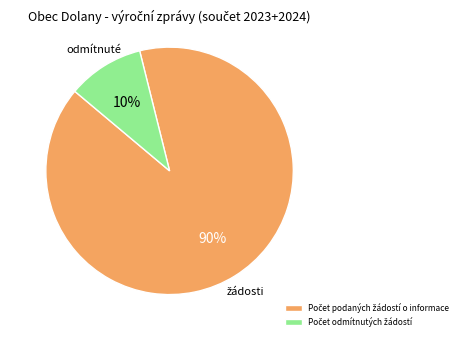

Is there any slice that represents more than half of the pie?

Yes